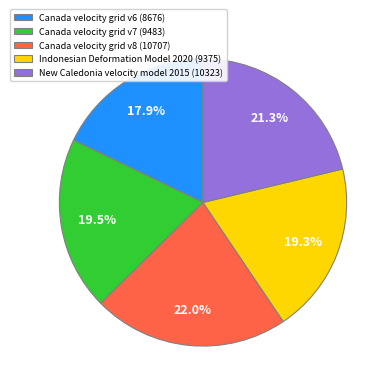

Combined, what portion of the pie is Canada velocity grid v6 (8676) and Indonesian Deformation Model 2020 (9375)?

37.2%